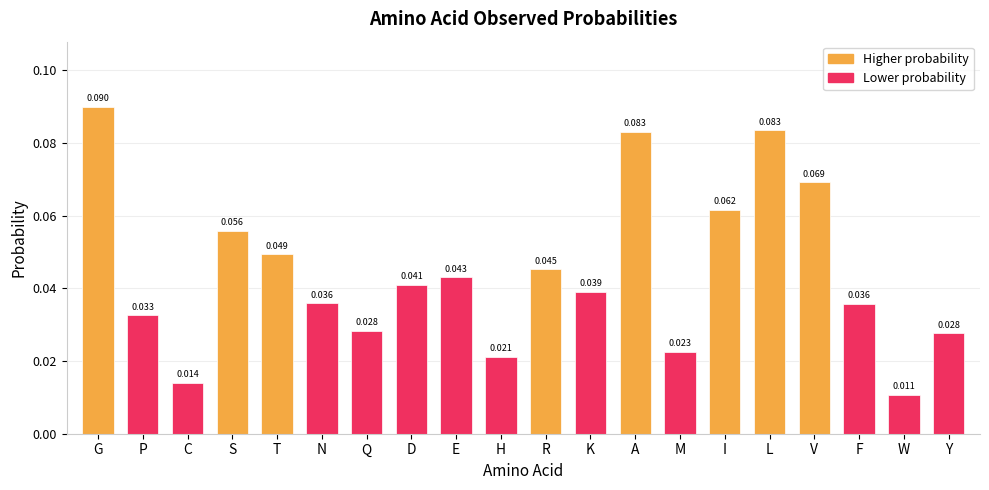

What is the label of the 5th bar from the left?

T